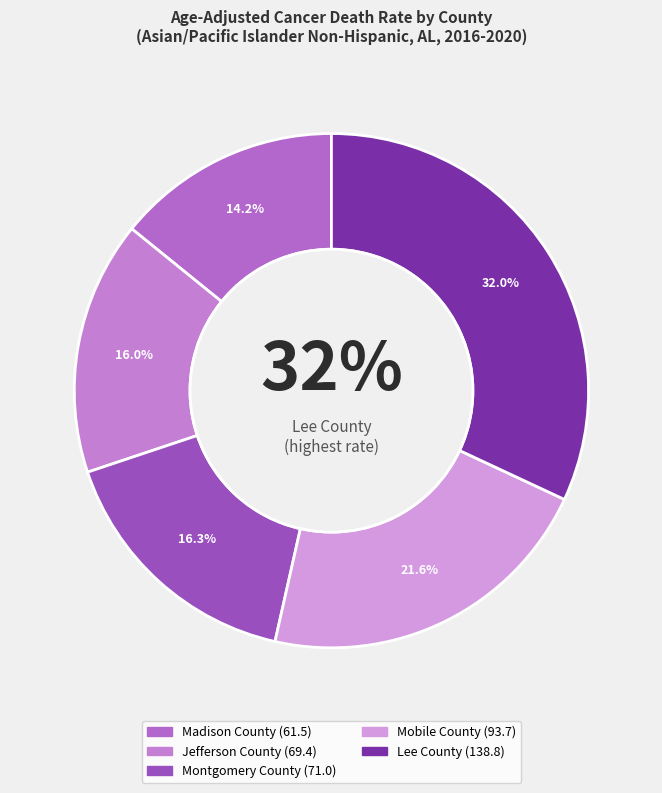

Which slice is the largest?

Lee County